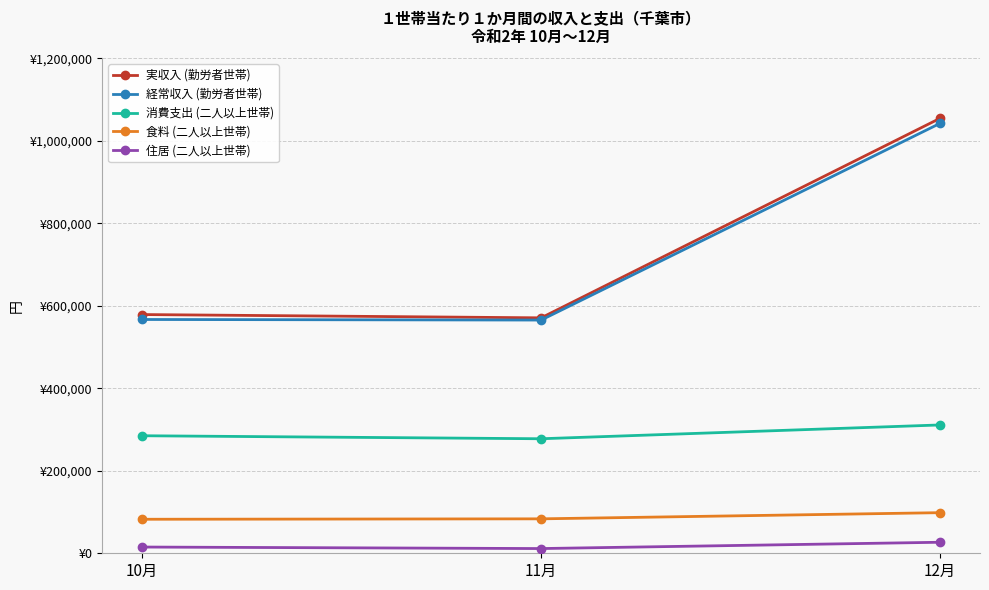

Where does the 食料 (二人以上世帯) series first go above 83487?

12月